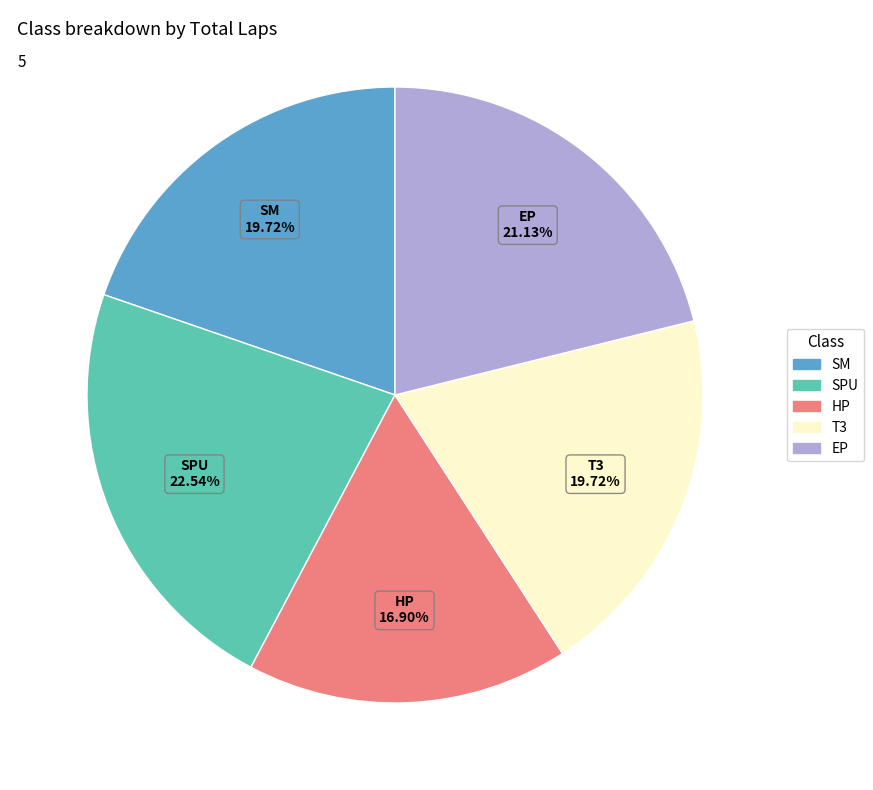

What is the ratio of the value at SM to the value at SPU?

0.9